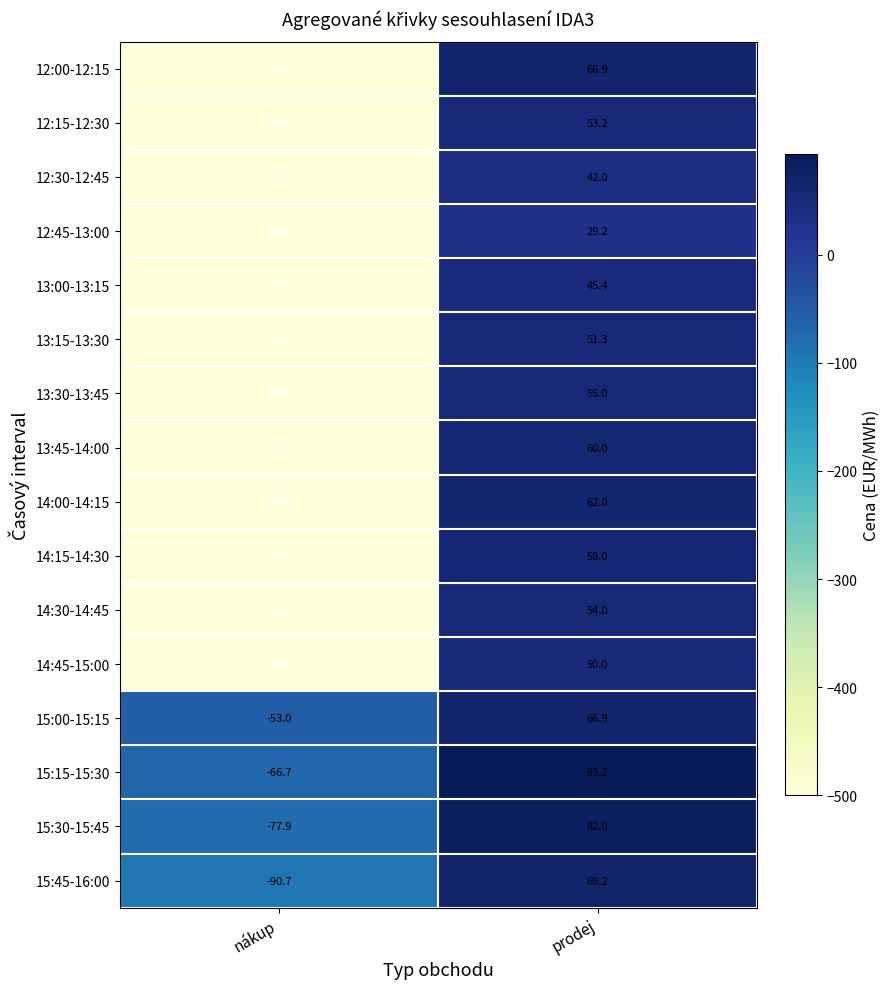

What is the sum of all 14:15-14:30 values?

-442.0